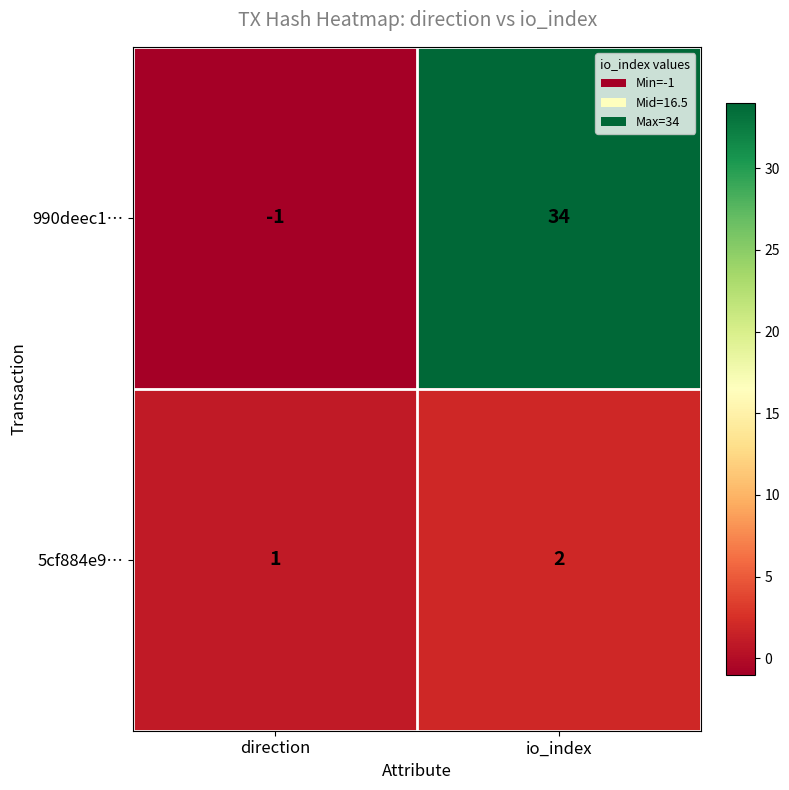

The 5cf884e9… series shows 3 at io_index. True or false?

False